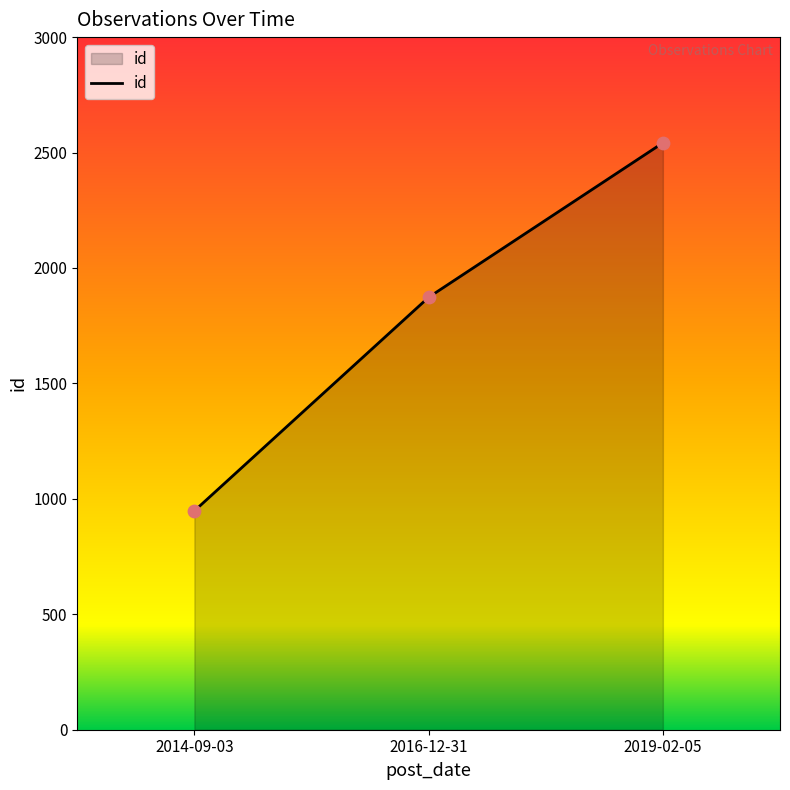

What is the change in value from 2014-09-03 to 2016-12-31?

+925